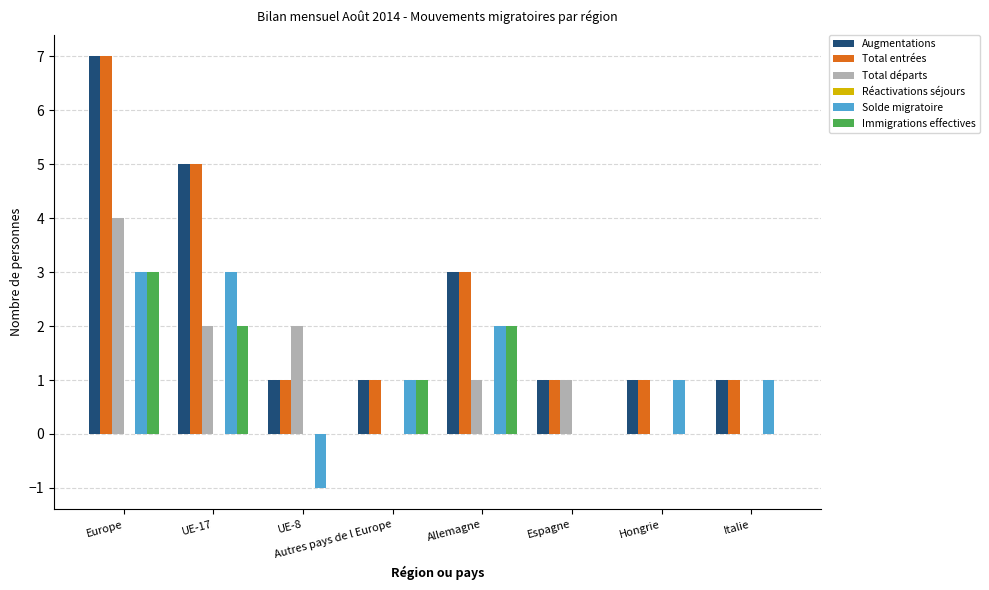

What is the sum of all Total entrées values?

20